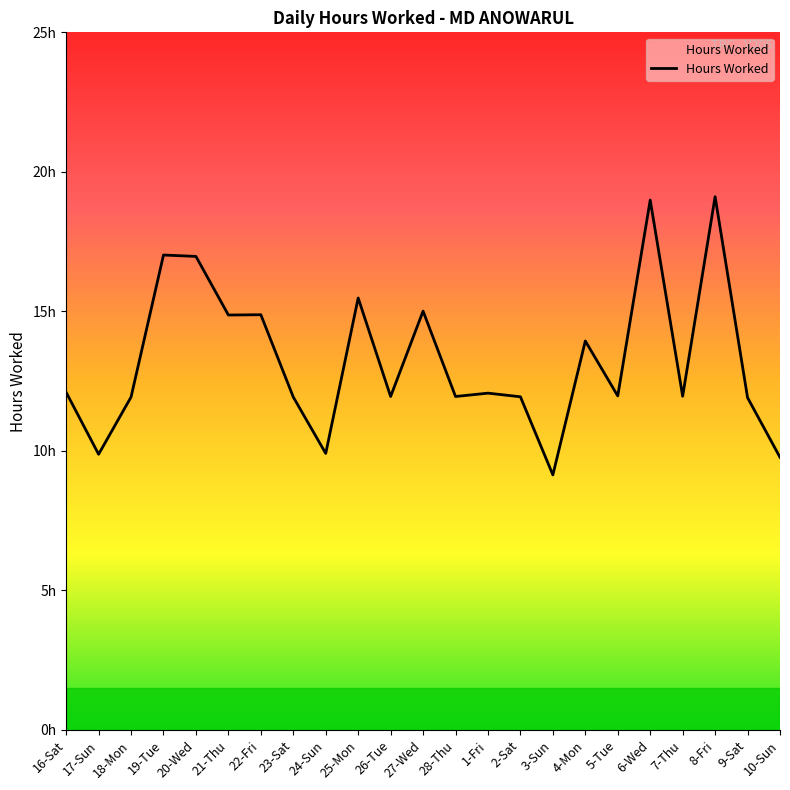

Is this an area chart (filled region under the line)?

No